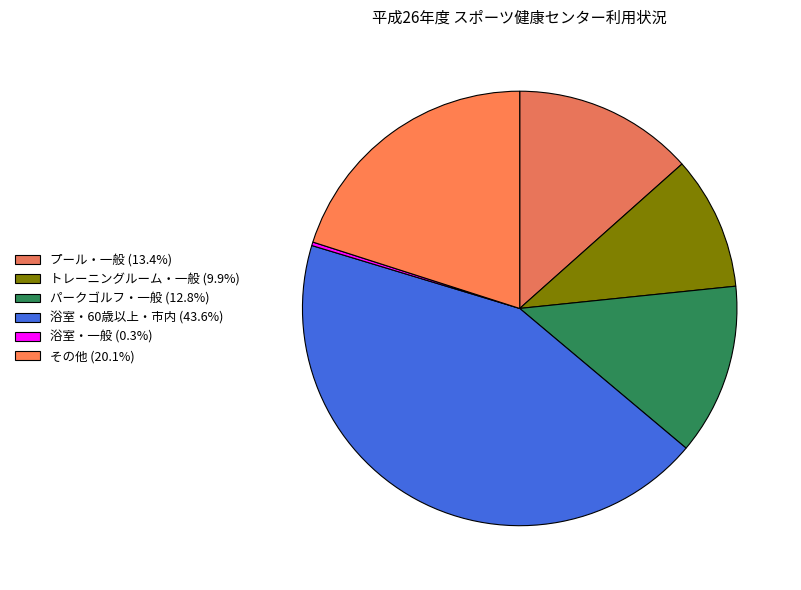

Is it true that その他 is 8% of the pie?

False